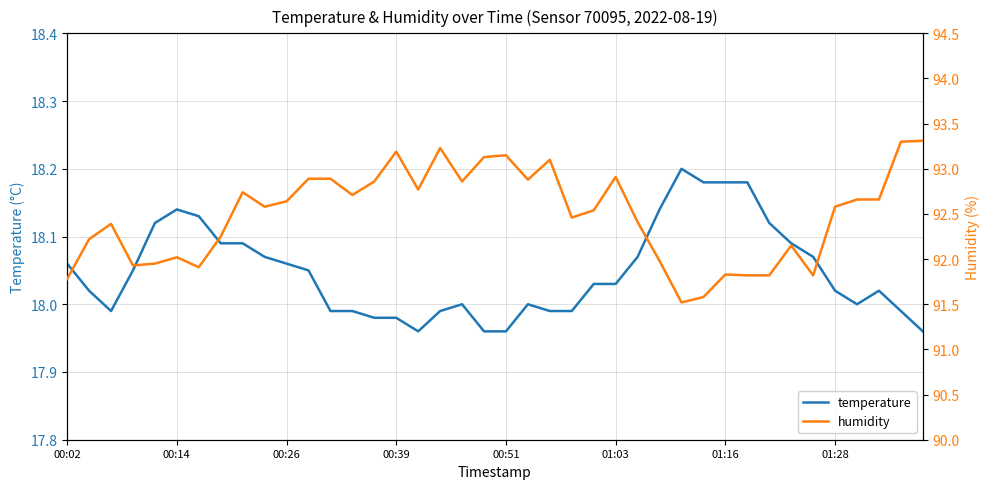

What is the lowest value of the humidity series?

91.5